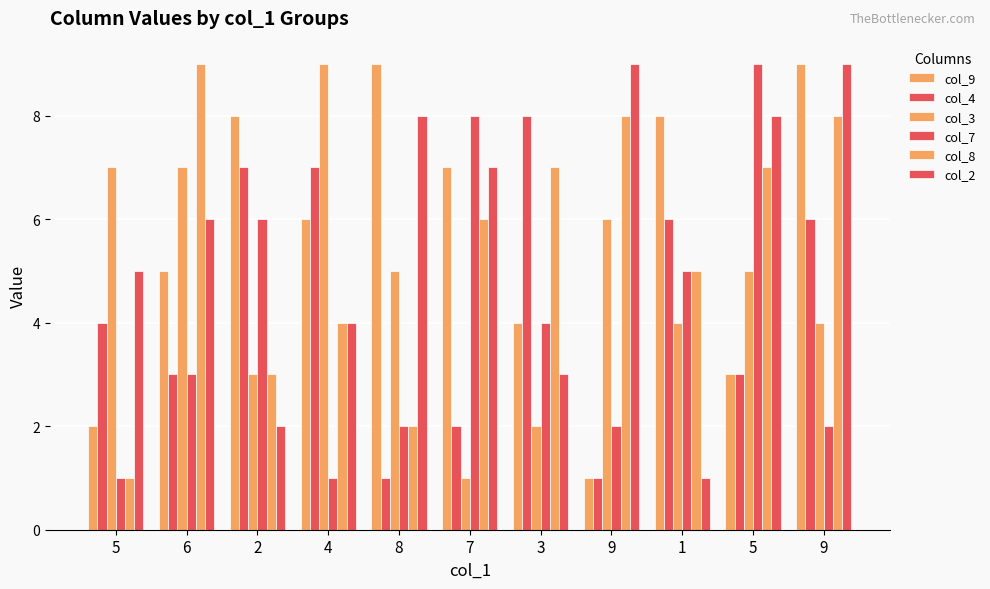

Does the chart contain any negative values?

No